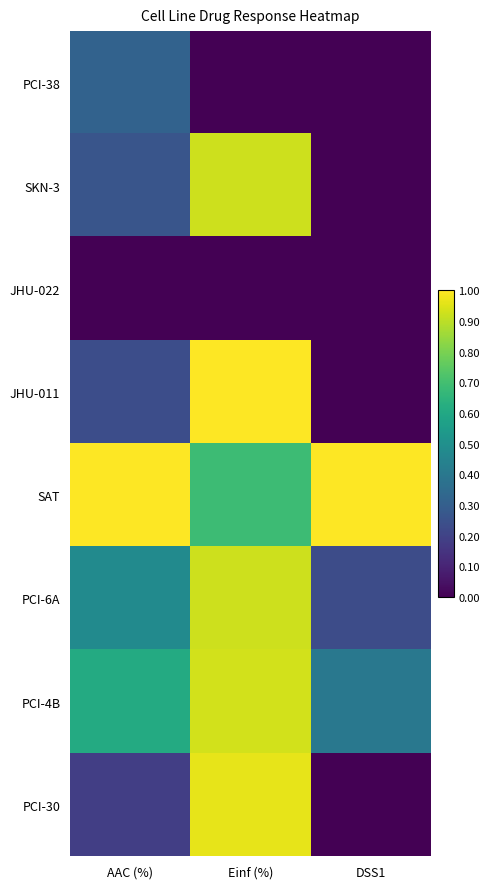

Which has a higher value, DSS1 or AAC (%)?

AAC (%)